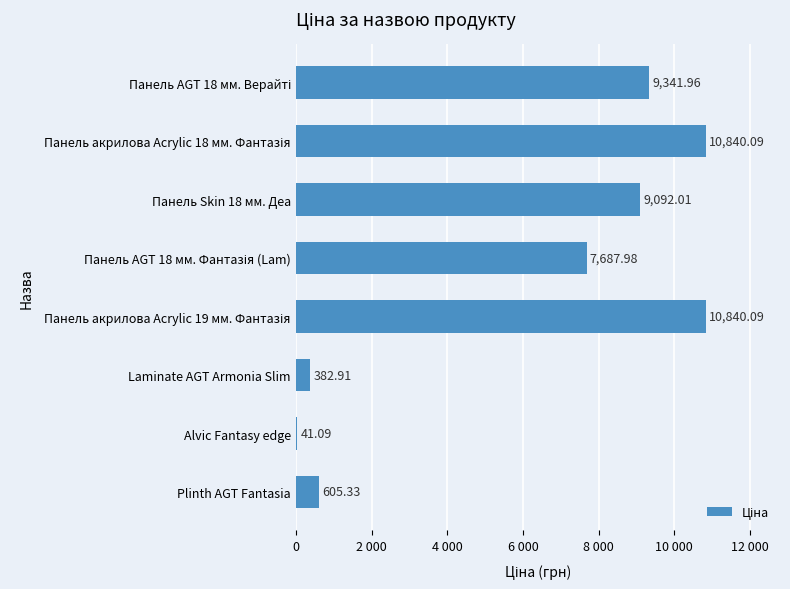

Are the bars horizontal?

Yes